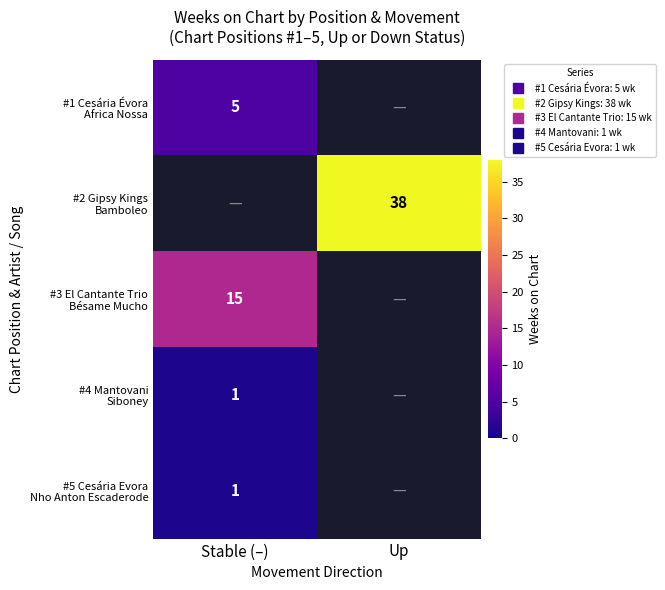

What is the maximum value for #1 Cesária Évora Africa Nossa?

5.0